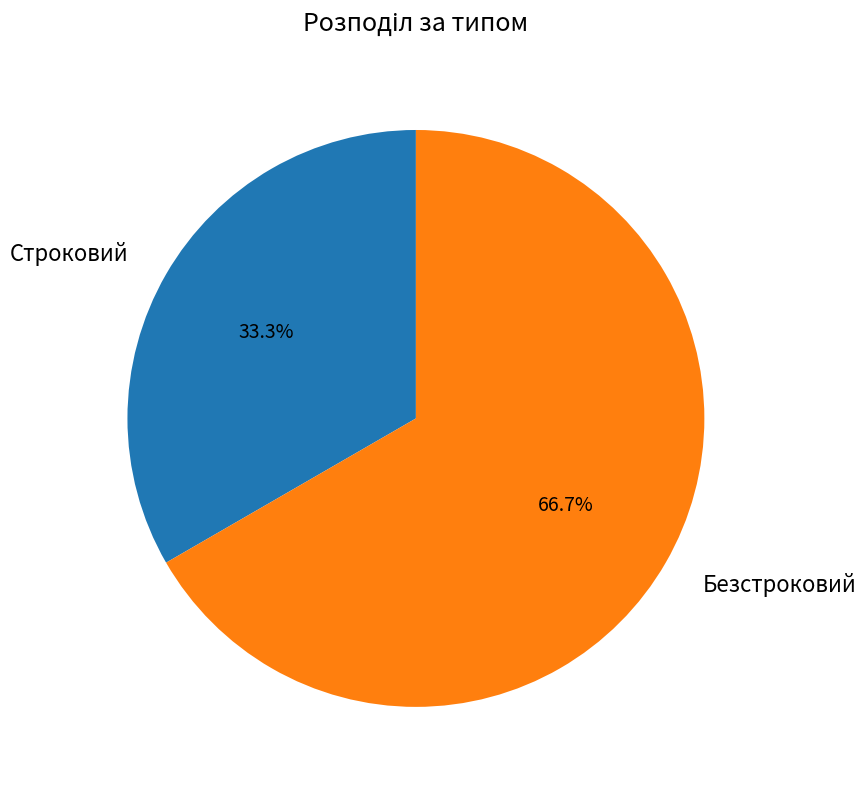

What percentage is the Строковий slice, to the nearest percent?

33%